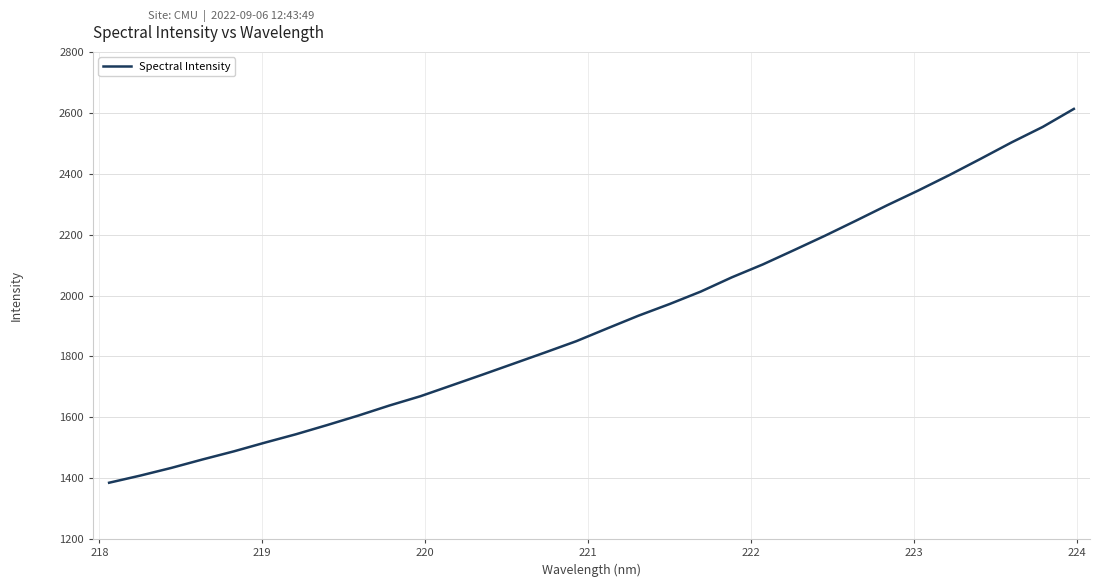

What is the greatest value displayed?

2612.8